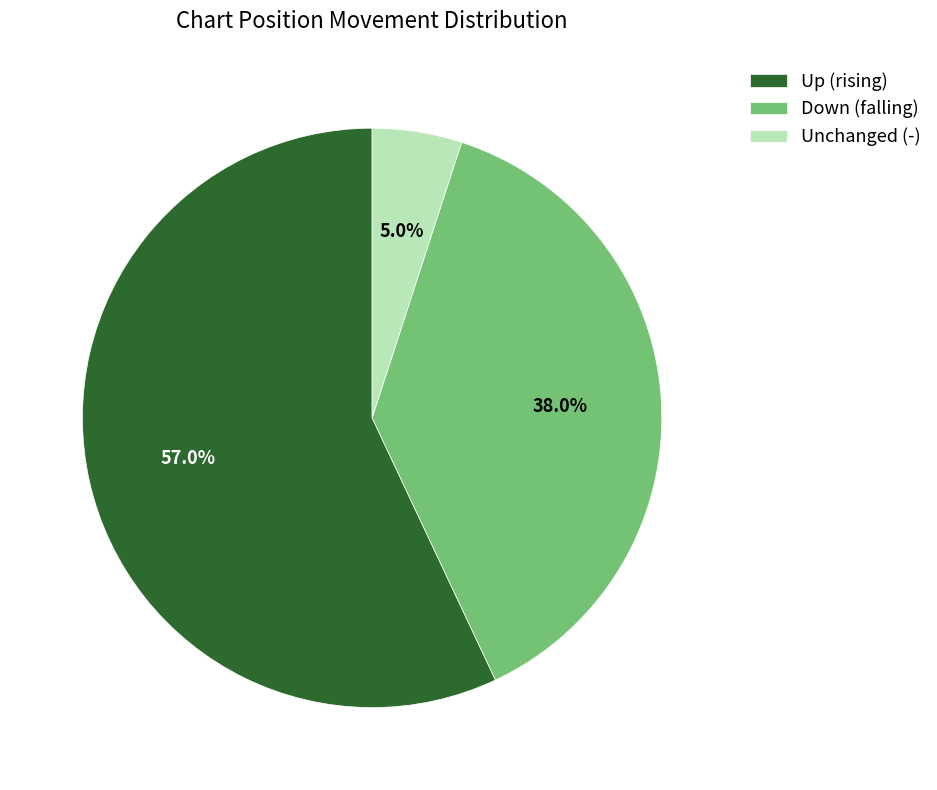

Do Down (falling) and Unchanged (-) together represent more than half of the pie?

No